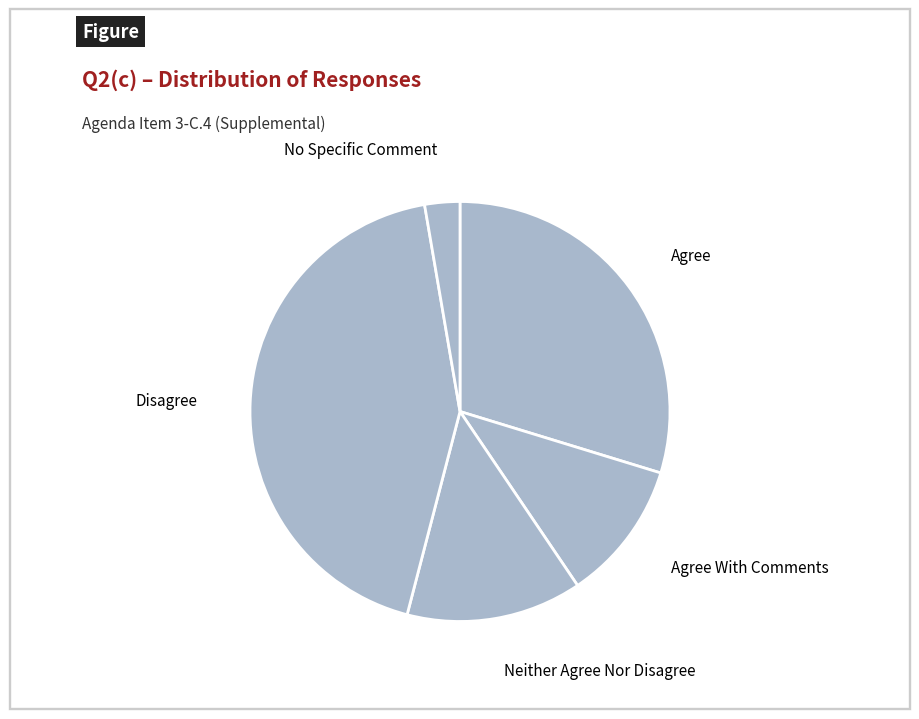

Which has a higher value, Disagree or Agree?

Disagree